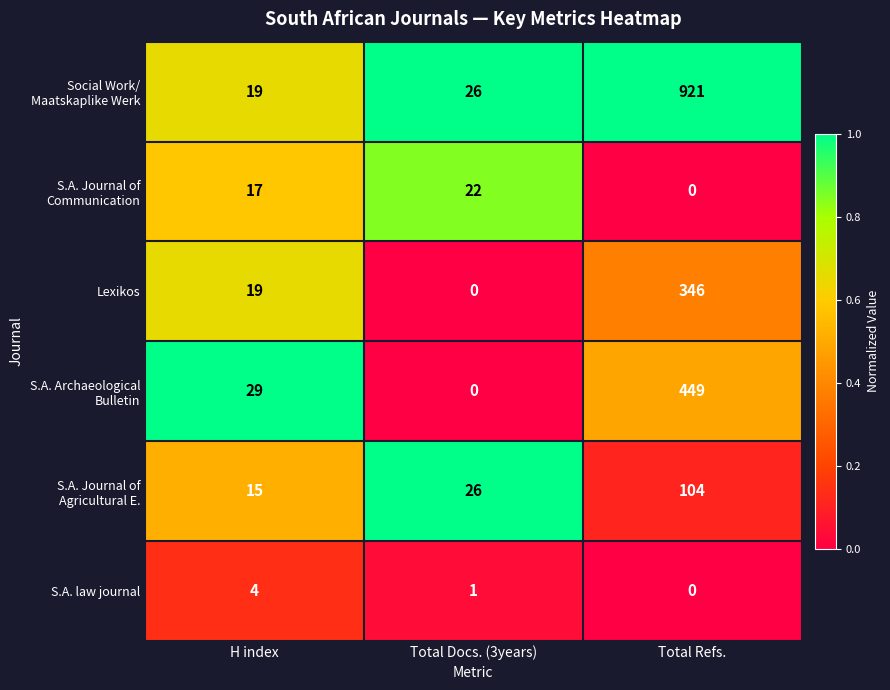

At which category does the chart reach its peak across all series?

Total Refs.